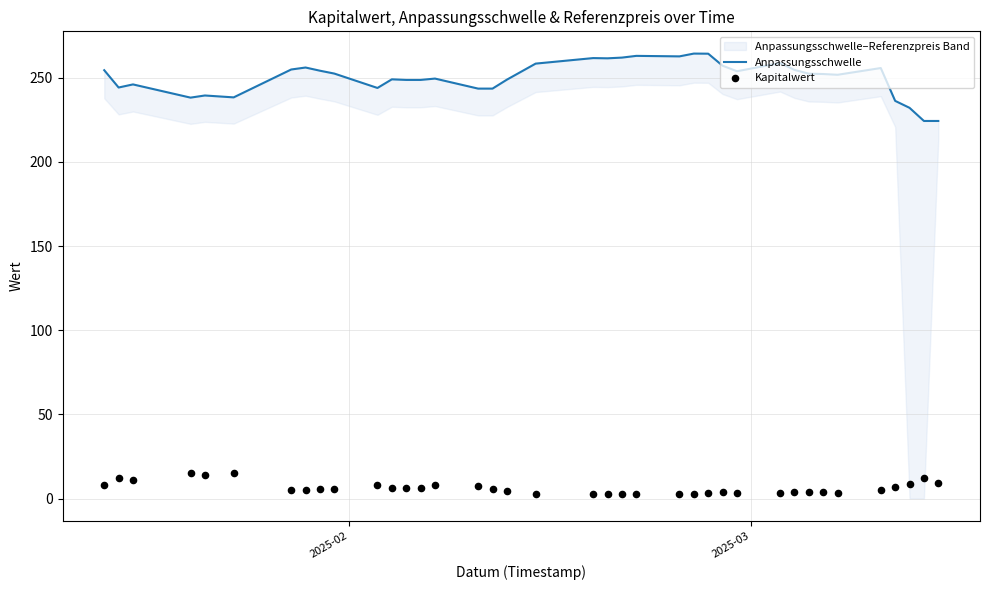

Which series contains the highest Y value?

Anpassungsschwelle